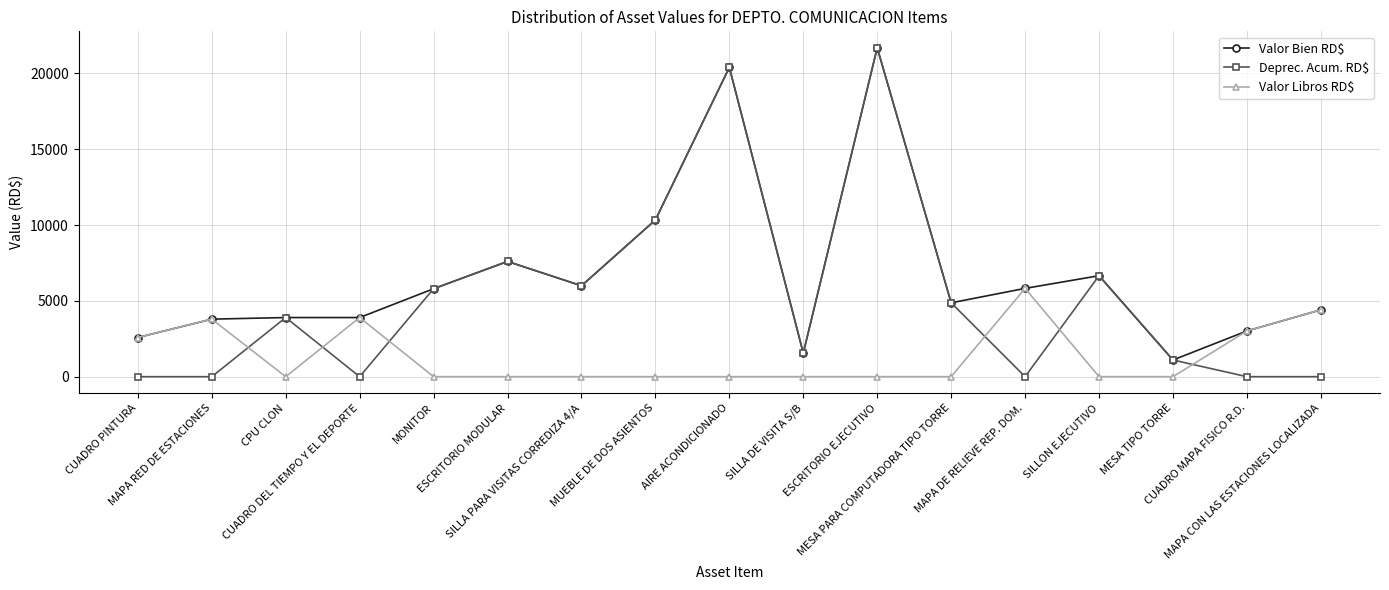

At how many categories does at least one series exceed 6470?

5